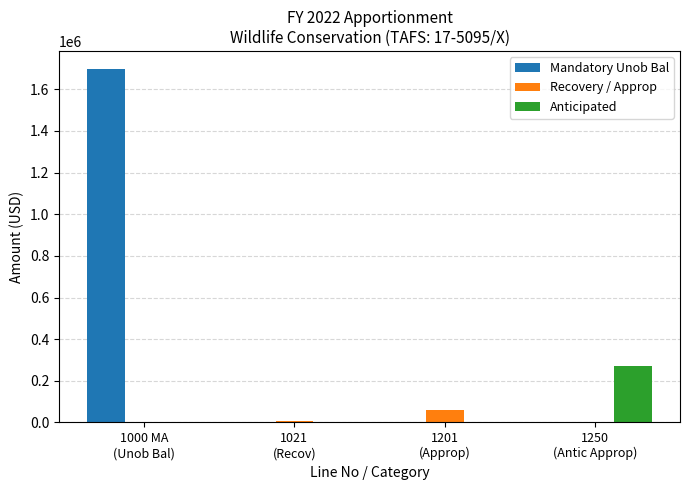

Which series has the largest total across all categories?

Mandatory Unob Bal